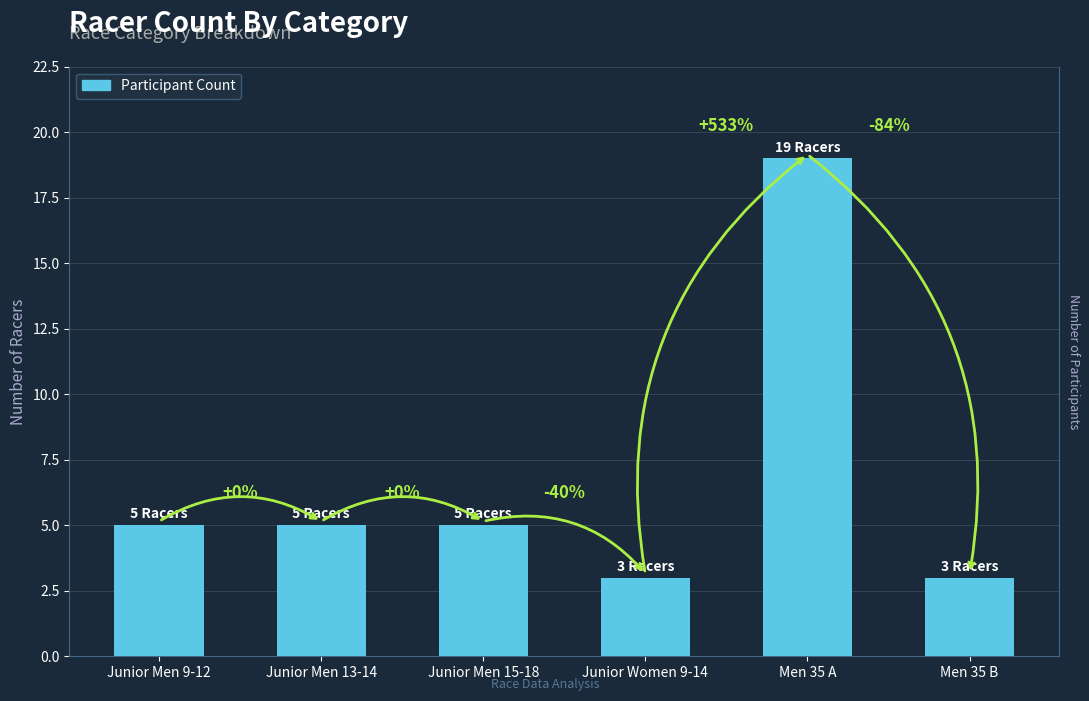

What is the label of the 5th bar from the left?

Men 35 A